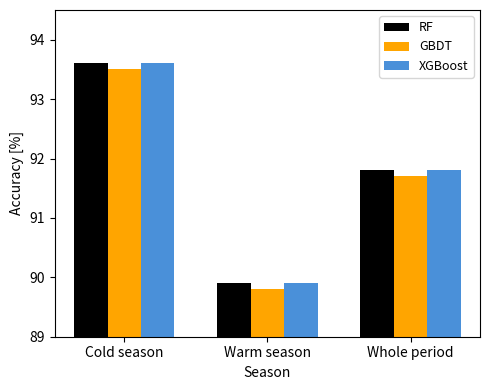

Rank the categories by RF value from highest to lowest.

Cold season, Whole period, Warm season